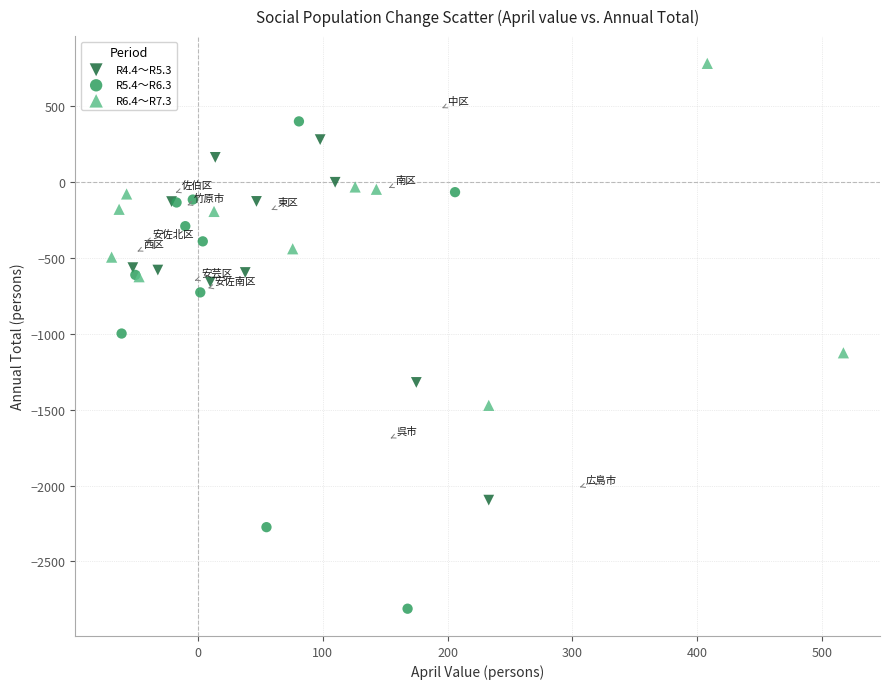

Which series reaches the minimum Y coordinate?

R5.4～R6.3